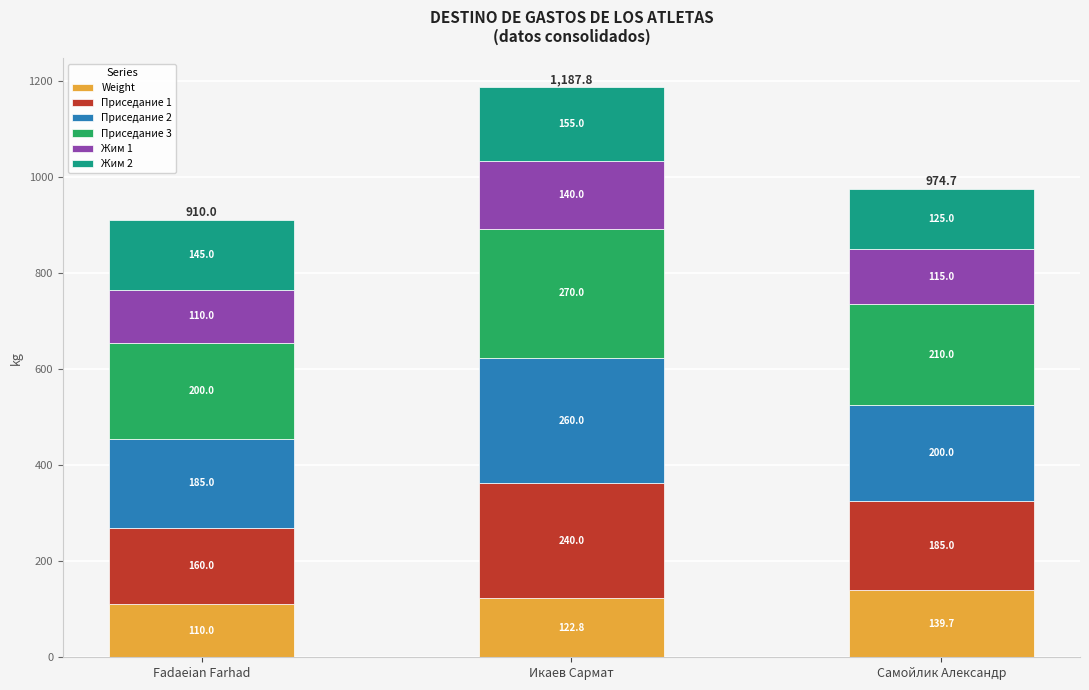

The value of Weight at Самойлик Александр is 139.7. True or false?

True